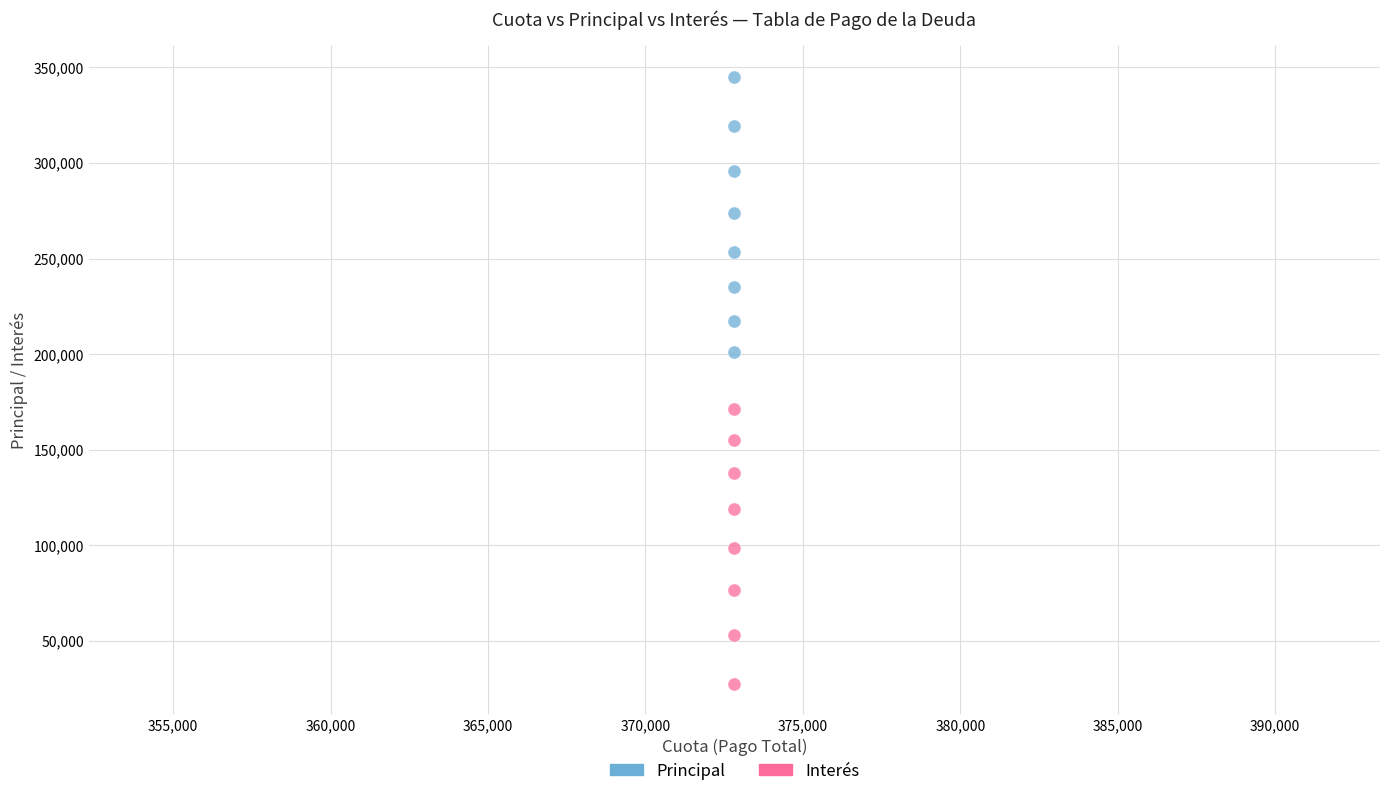

Which series reaches the maximum Y coordinate?

Principal